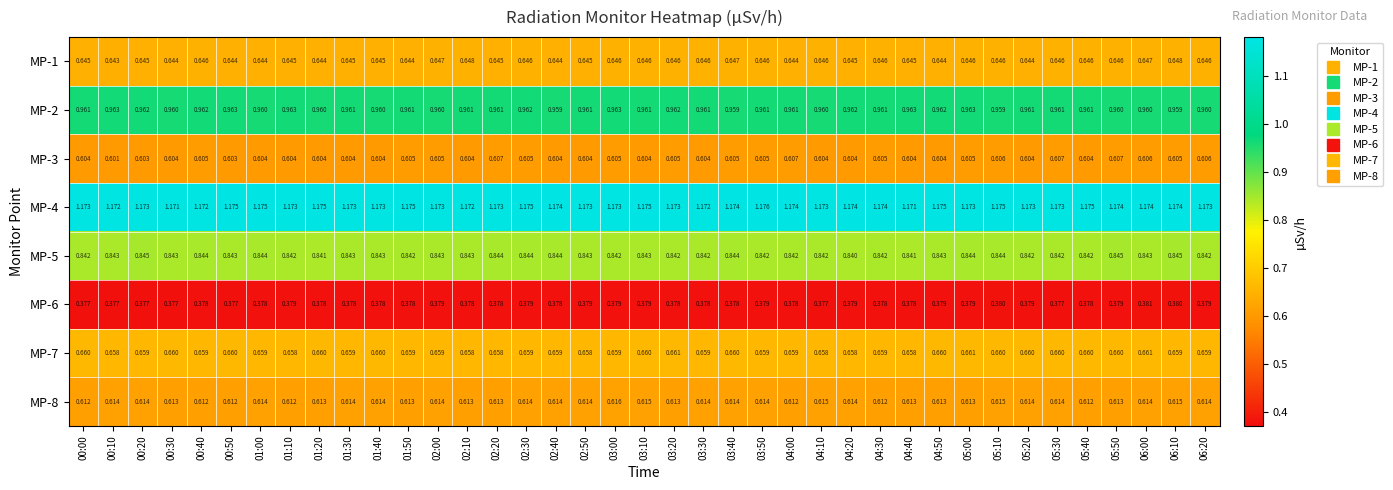

Is the value of MP-8 at 05:40 greater than the value of MP-6 at 04:30?

Yes